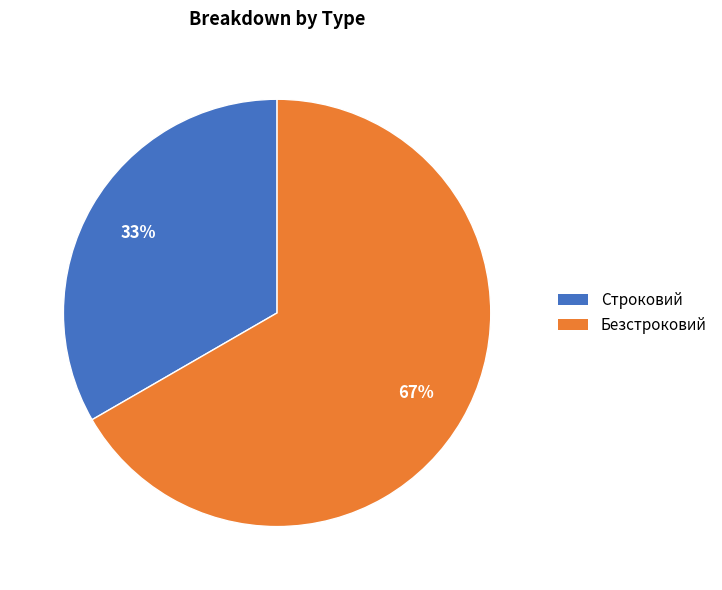

How many slices are in this pie chart?

2